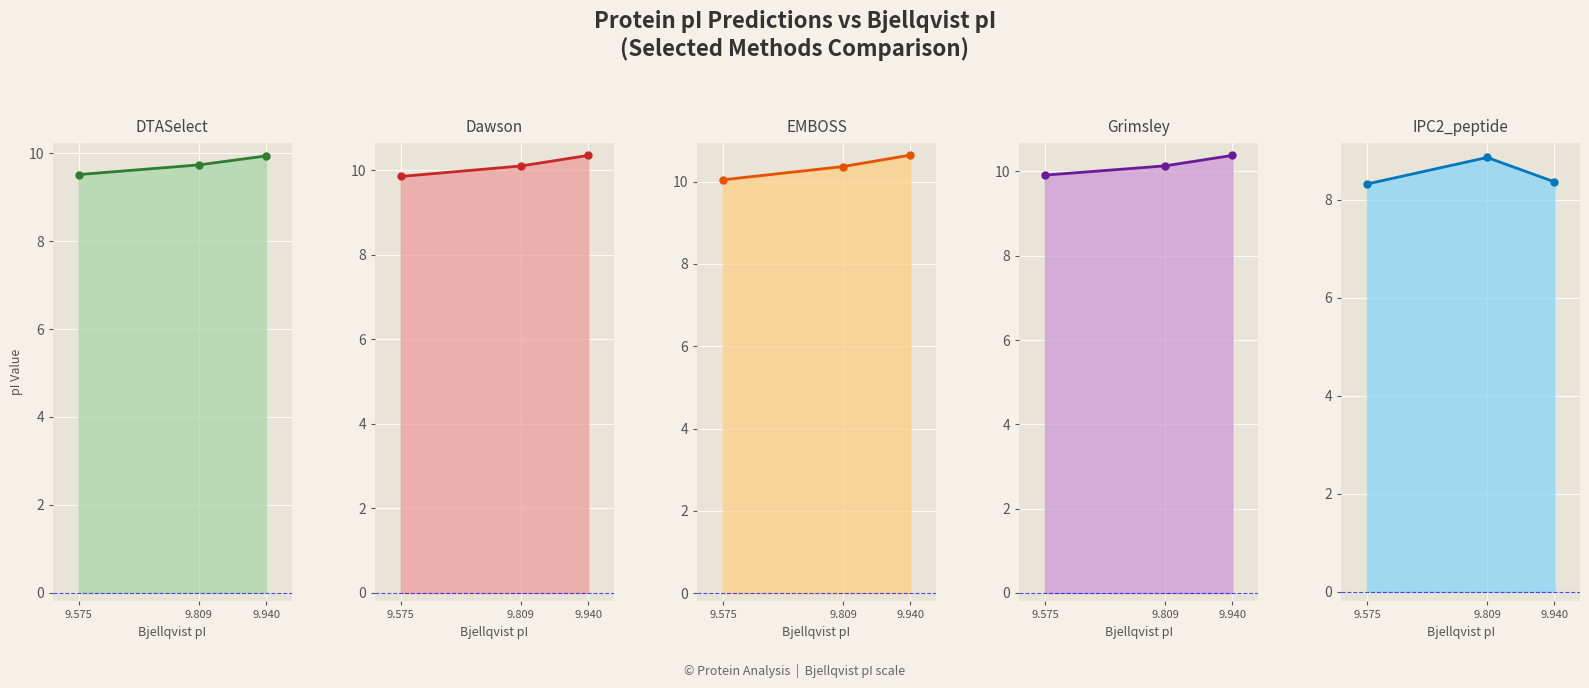

Which category has the lowest value across all series?

9.575